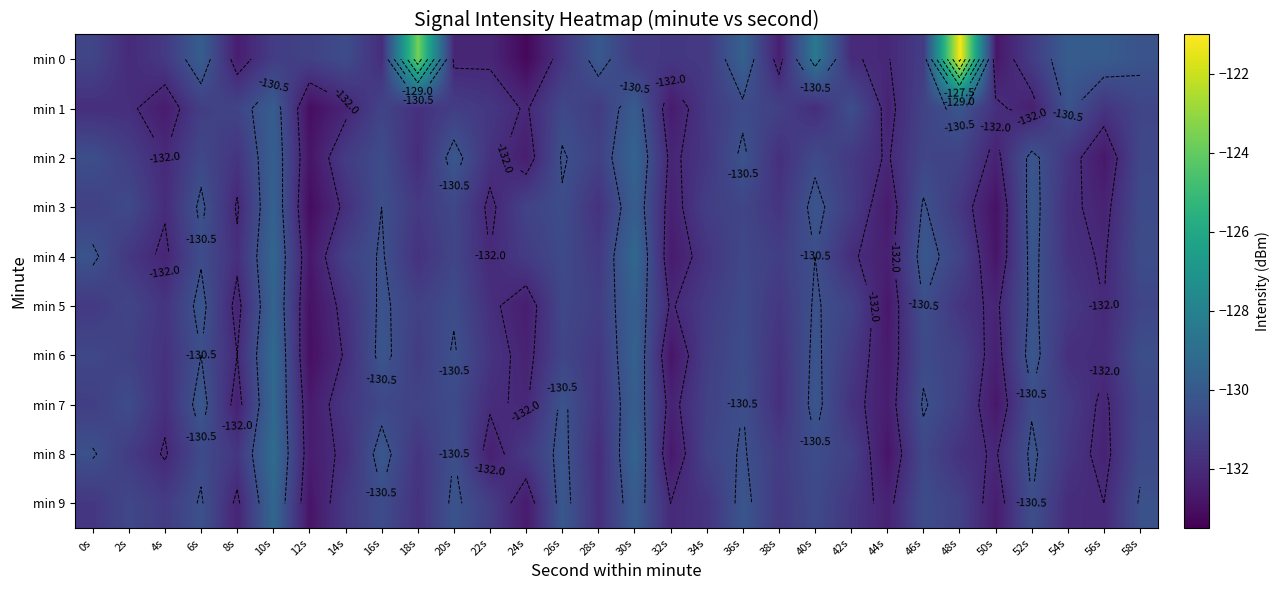

Read the min 0 value at 0s.

-130.9